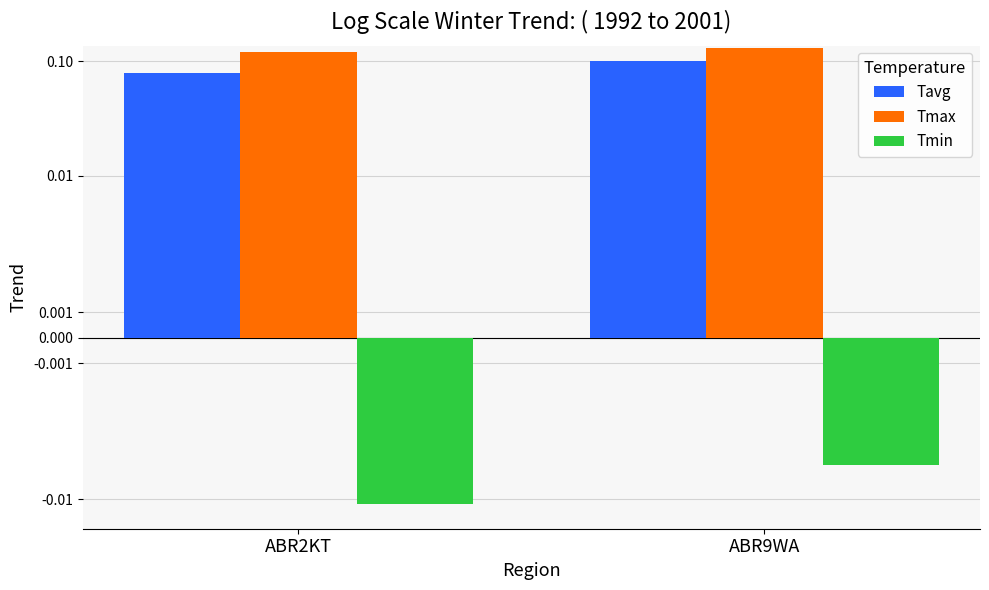

At which label is Tavg closest to 0?

ABR2KT